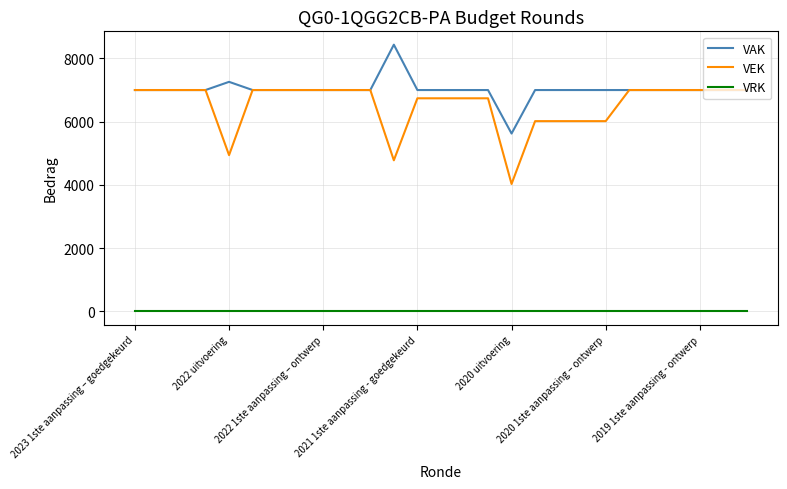

Reading left to right, extract all data points from this chart.

VAK: 7000	7000	7000	7000	7259	7000	7000	7000	7000	7000	7000	8434	7000	7000	7000	7000	5625	7000	7000	7000	7000	7000	7000	7000	7000	7000	7000
VEK: 7000	7000	7000	7000	4942	7000	7000	7000	7000	7000	7000	4779	6739	6739	6739	6739	4031	6017	6017	6017	6017	7000	7000	7000	7000	7000	7000
VRK: 0	0	0	0	0	0	0	0	0	0	0	0	0	0	0	0	0	0	0	0	0	0	0	0	0	0	0